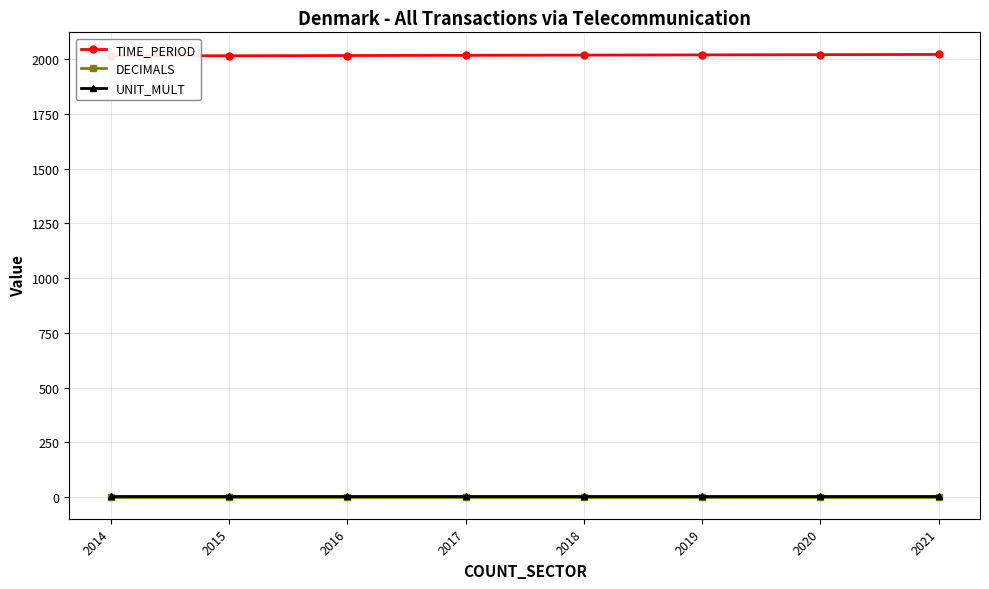

What is the difference between the maximum and second lowest values in the TIME_PERIOD series?

6